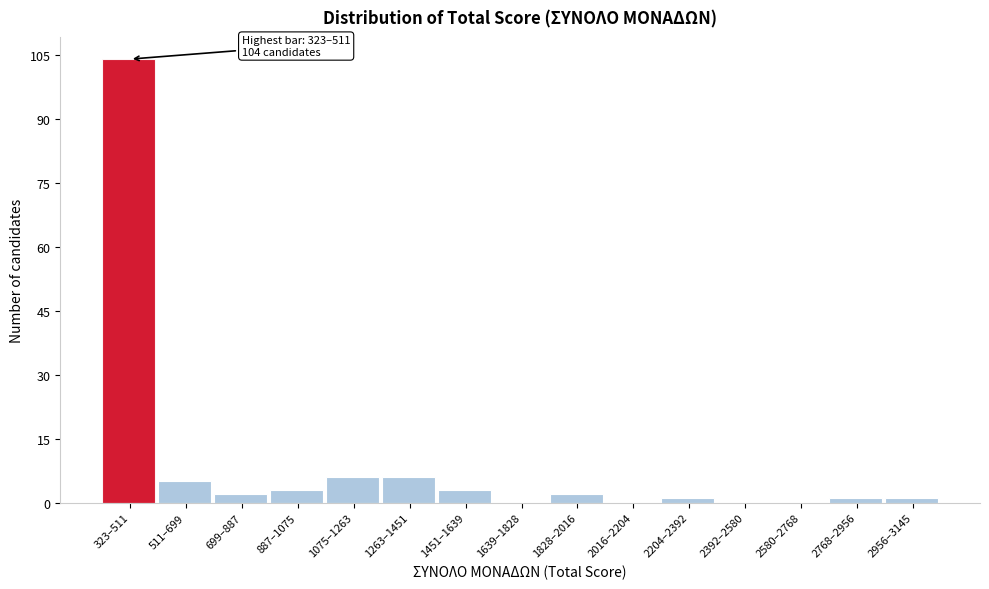

Reading left to right, transcribe all the data shown in this chart.

323–511=104	511–699=5	699–887=2	887–1075=3	1075–1263=6	1263–1451=6	1451–1639=3	1639–1828=0	1828–2016=2	2016–2204=0	2204–2392=1	2392–2580=0	2580–2768=0	2768–2956=1	2956–3145=1